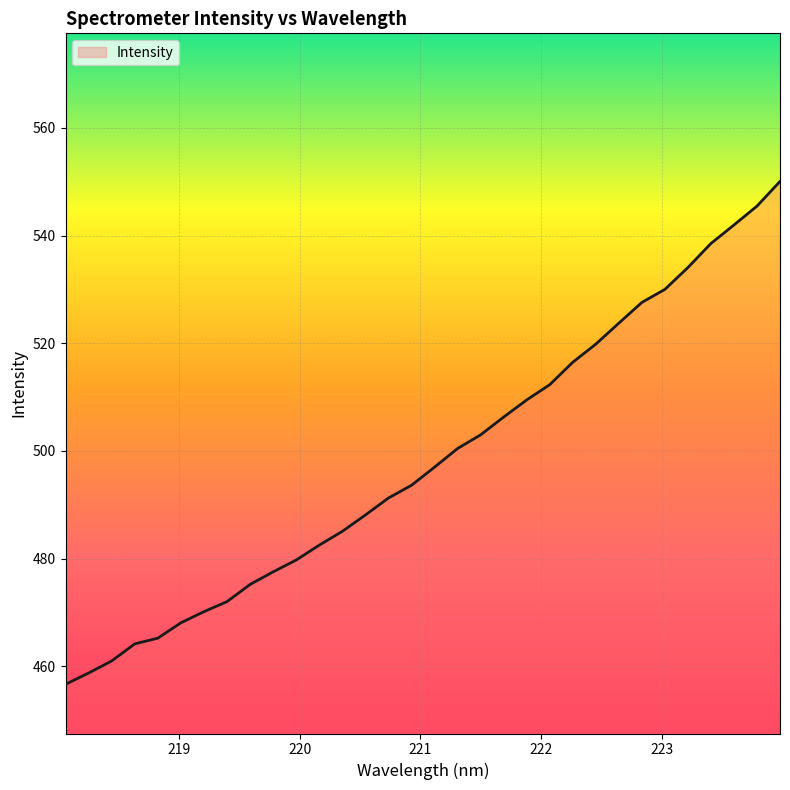

What is the difference between the maximum and minimum values?

93.4